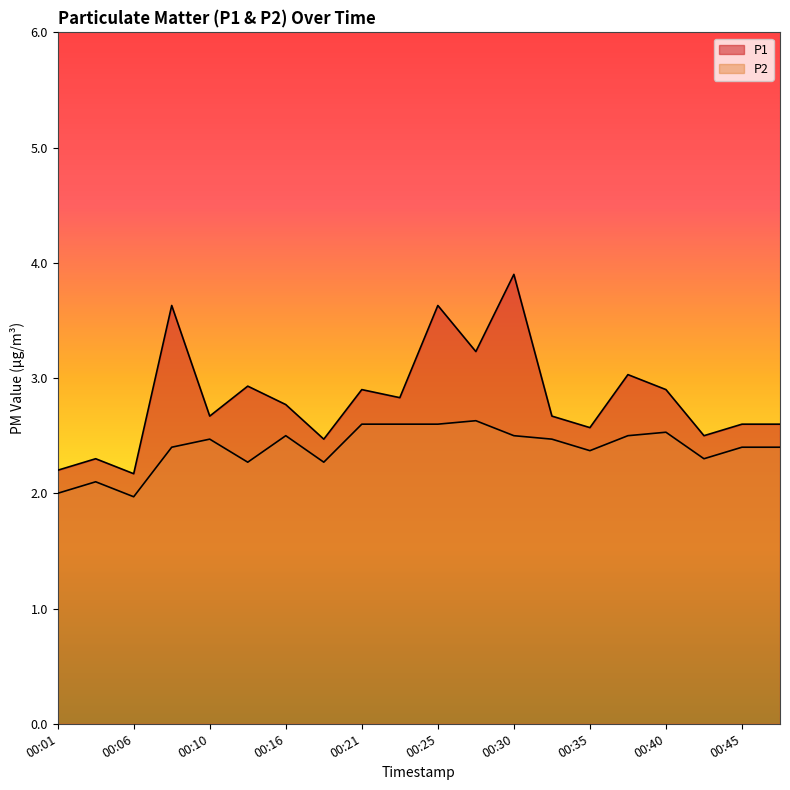

Where does the P2 series first go above 2?

00:03